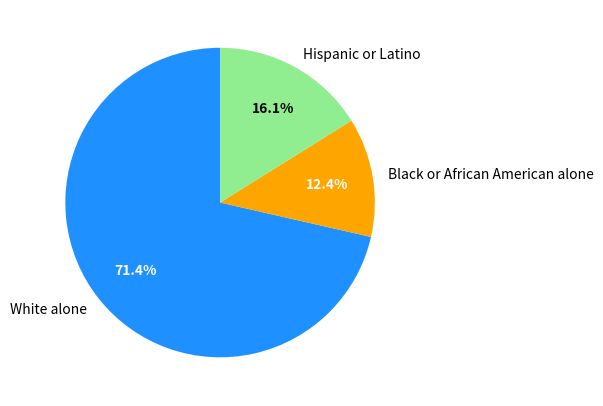

To the nearest percent, what is the combined percentage of Hispanic or Latino and White alone?

88%